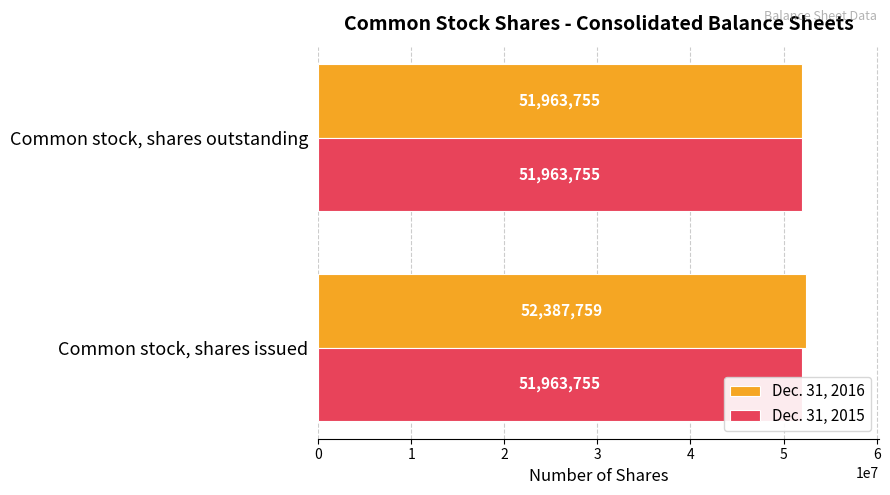

At how many categories does at least one series exceed 2142761?

2